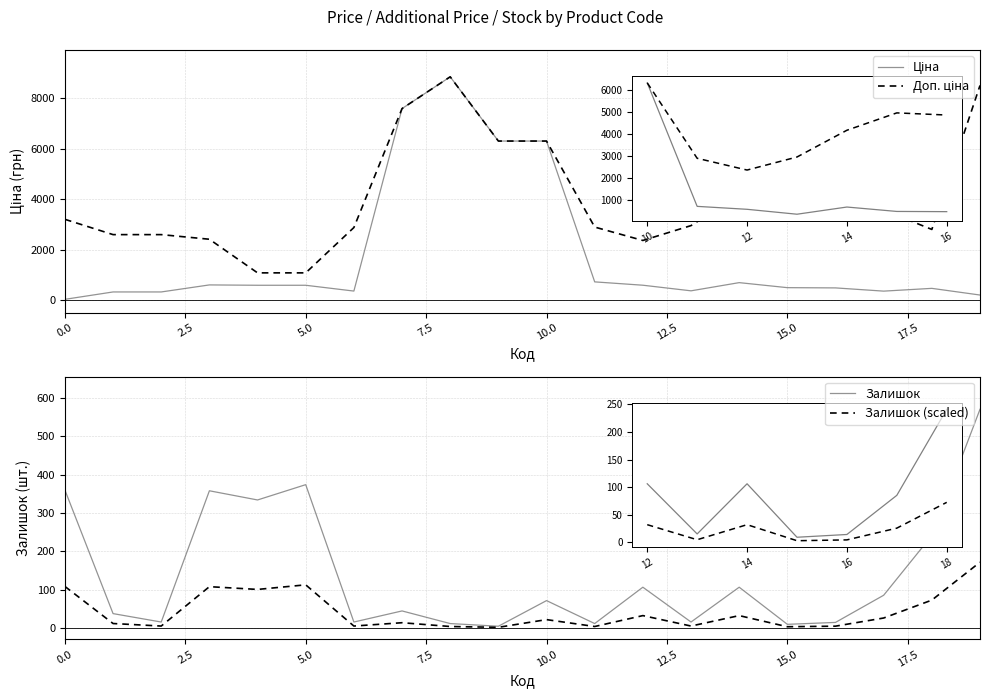

Reading left to right, transcribe all the data shown in this chart.

Ціна: 32.0	324.8	324.8	603.7	589.9	589.9	359.9	7596.5	8856.7	6308.8	6308.8	724.5	591.6	369.5	694.3	495.0	485.4	357.4	467.3	202.7
Доп. ціна: 3205.0	2598.3	2598.3	2414.8	1081.7	1081.7	2878.8	7596.5	8856.7	6308.8	6308.8	2897.8	2366.5	2955.8	4165.6	4950.4	4853.8	3573.9	2803.6	8513.4
Залишок: 360.0	37.0	15.0	358.0	334.0	374.0	15.0	44.0	11.0	4.0	71.0	11.0	106.0	15.0	106.0	9.0	14.0	85.0	241.0	571.0
Залишок (scaled): 108.0	11.1	4.5	107.4	100.2	112.2	4.5	13.2	3.3	1.2	21.3	3.3	31.8	4.5	31.8	2.7	4.2	25.5	72.3	171.3